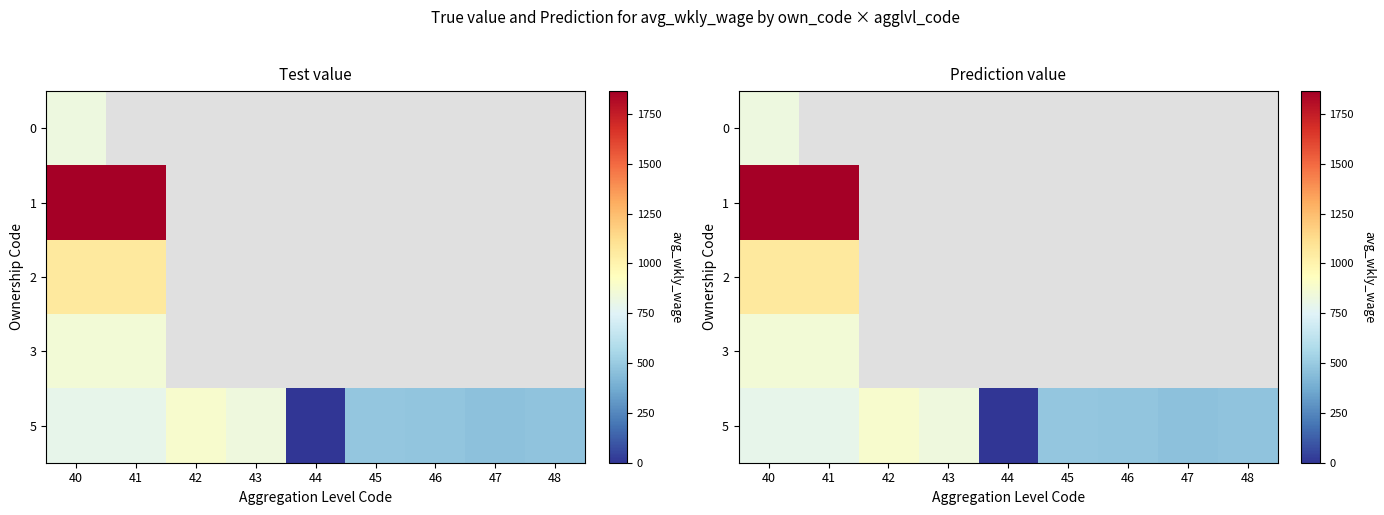

Which series has the widest spread of values?

5